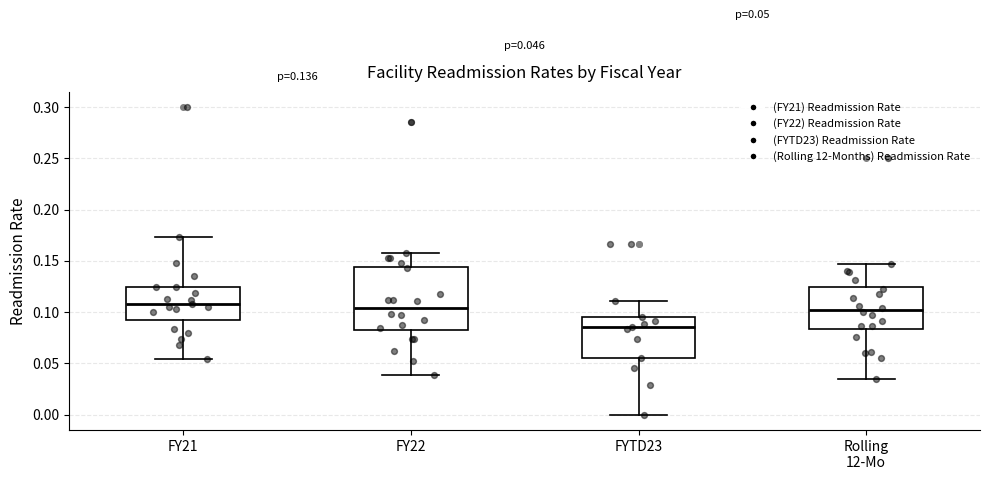

Comparing the boxes themselves (not the whiskers), which one is the tallest?

FY22